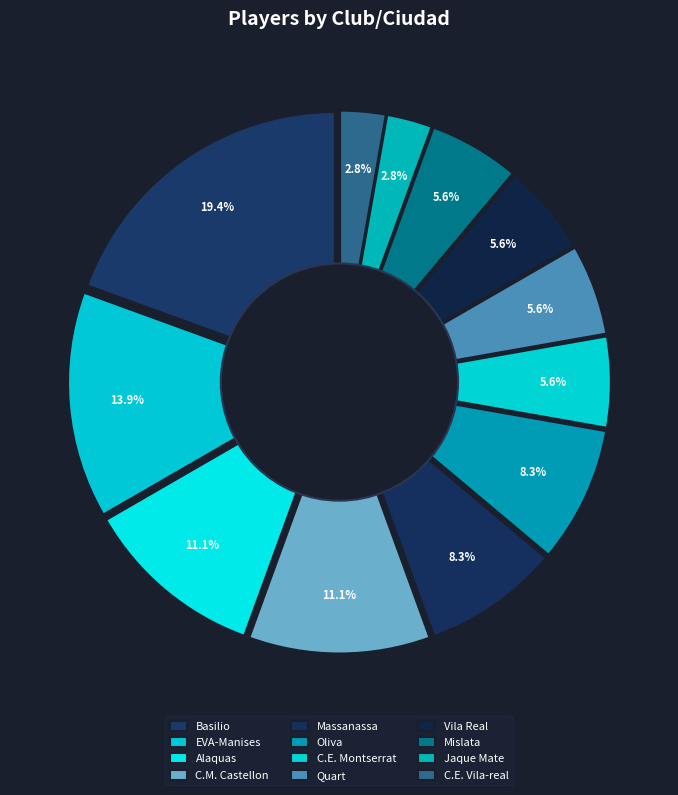

Count the number of slices in the pie.

12